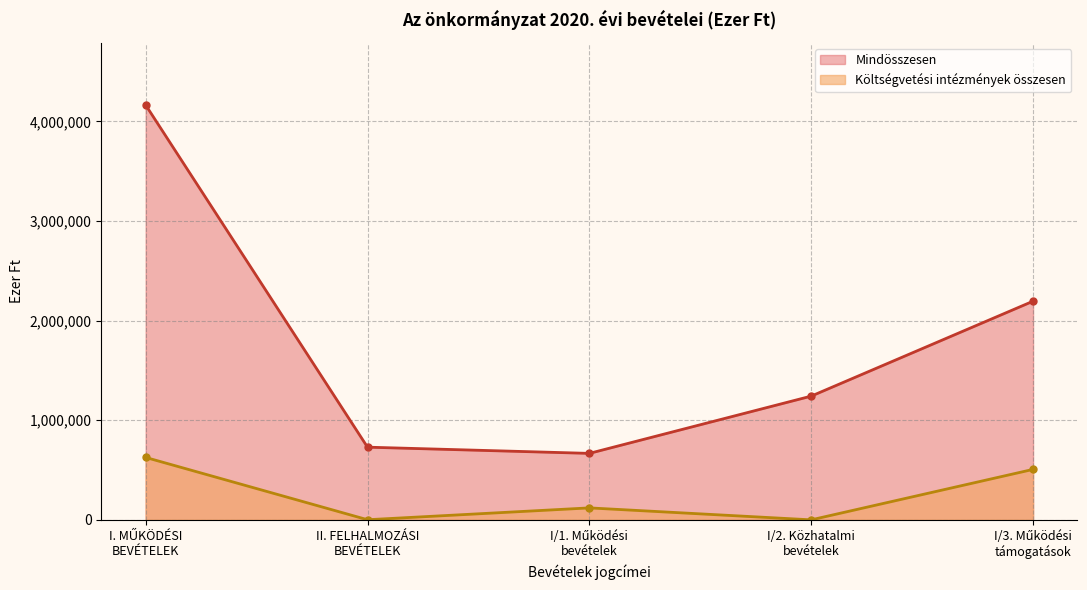

What is the total value across all series at II. FELHALMOZÁSI BEVÉTELEK?

730948